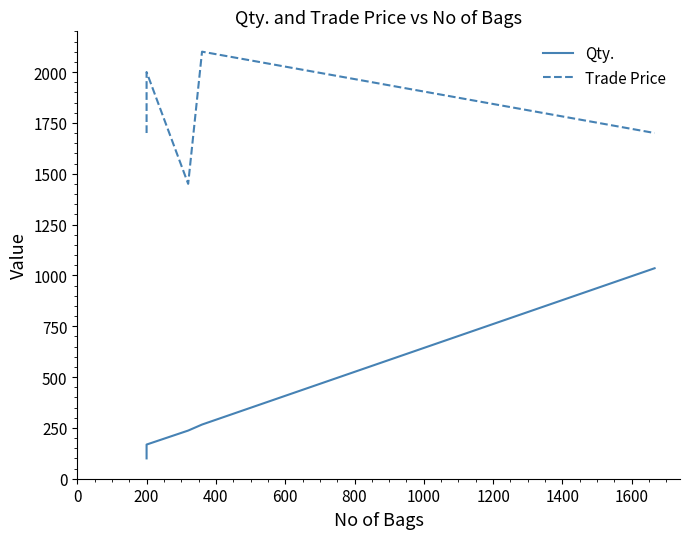

Rank the series at 200 from lowest to highest value.

Qty., Trade Price